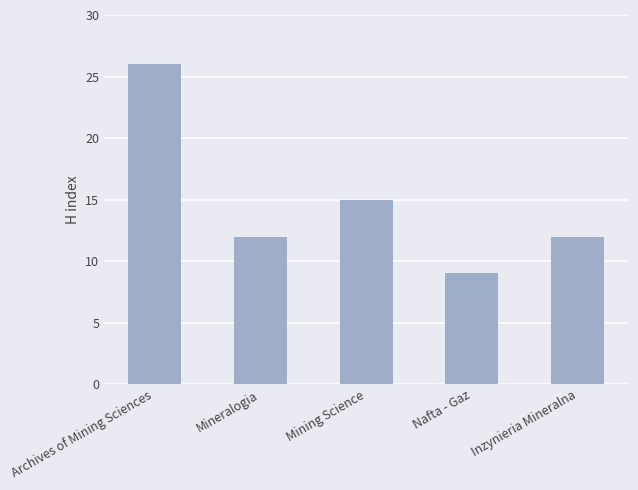

The chart shows a value of 26 at Archives of Mining Sciences. True or false?

True